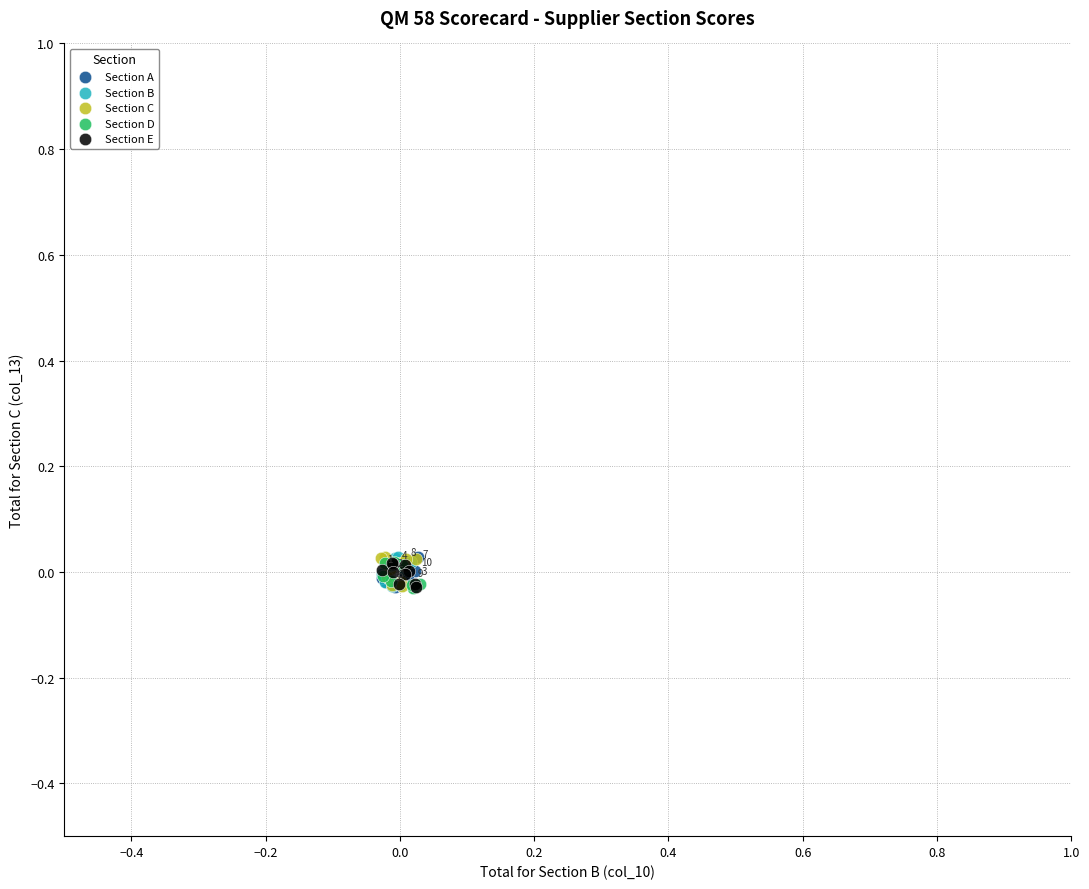

What are all the series names shown in the legend?

Section A, Section B, Section C, Section D, Section E